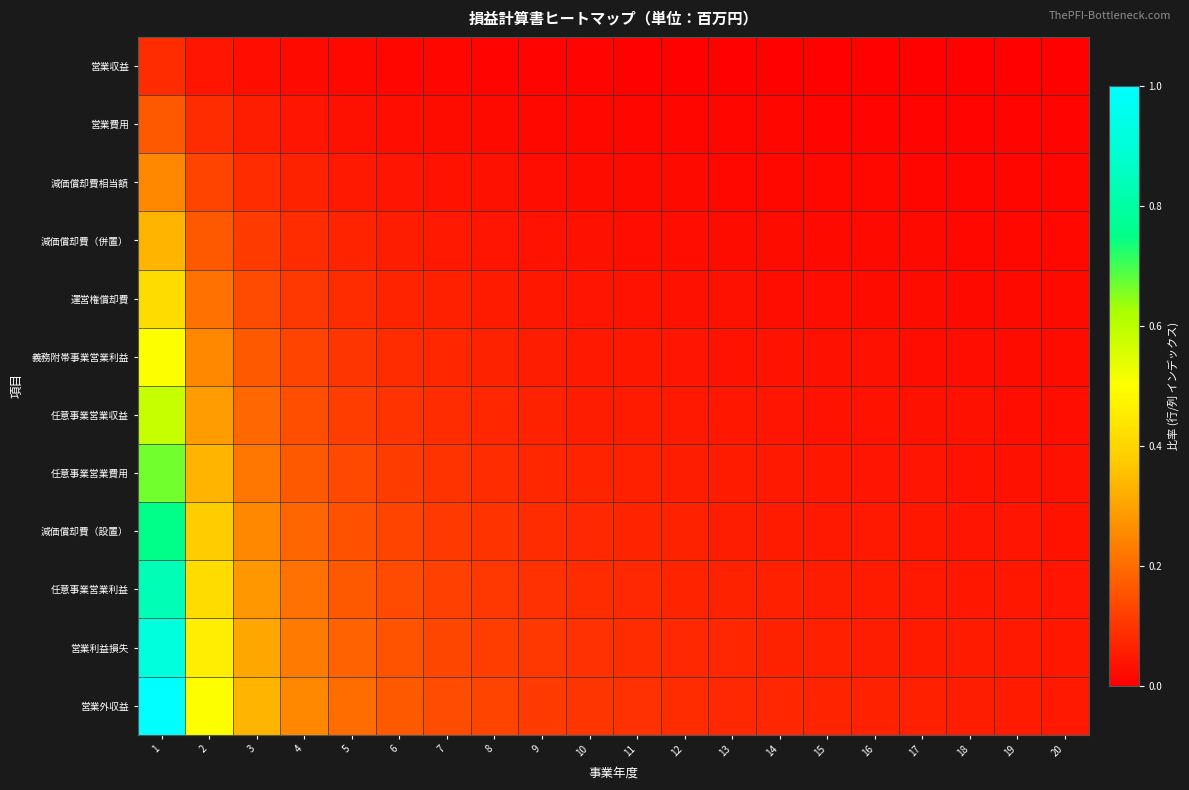

Which series changed the most between 9 and 15?

営業外収益